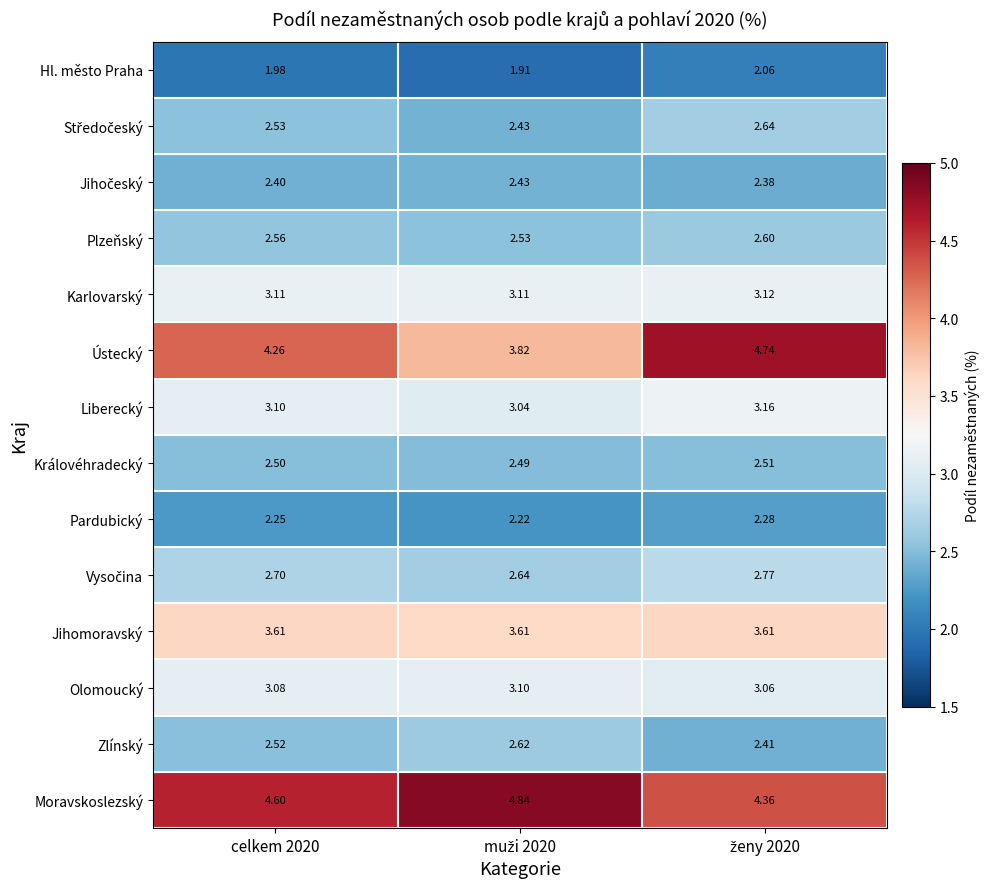

Which series has the largest total across all categories?

Moravskoslezský